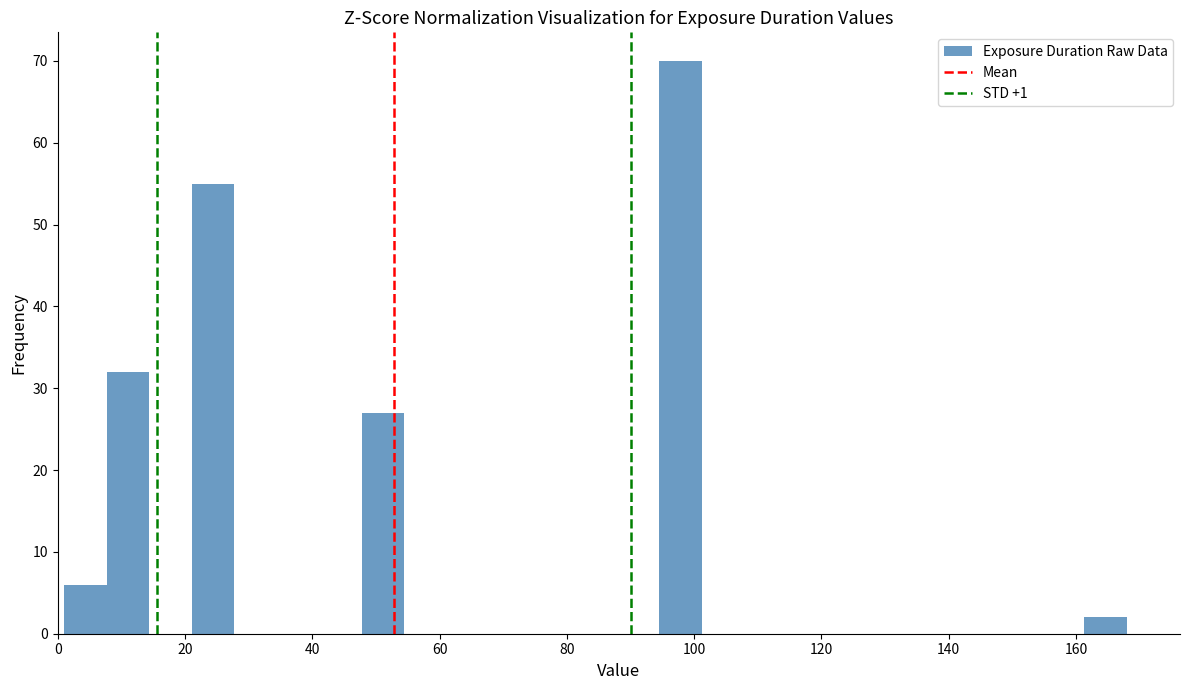

Around what value on the x-axis is the tallest bar? Give the approximate position of its centre, as read against the axis.

98